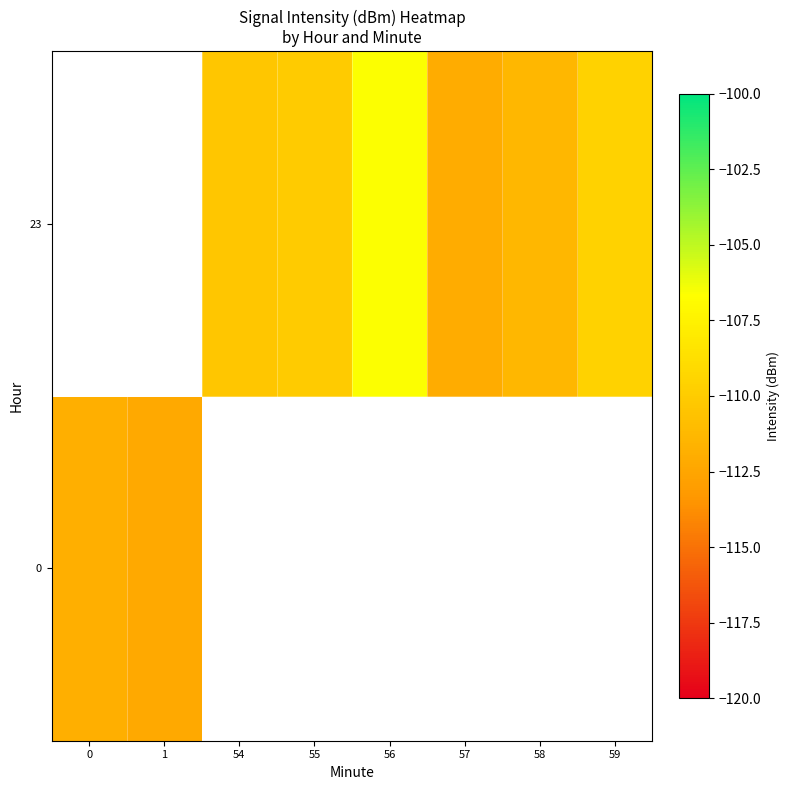

List the series in order of their peak value, lowest first.

0, 23